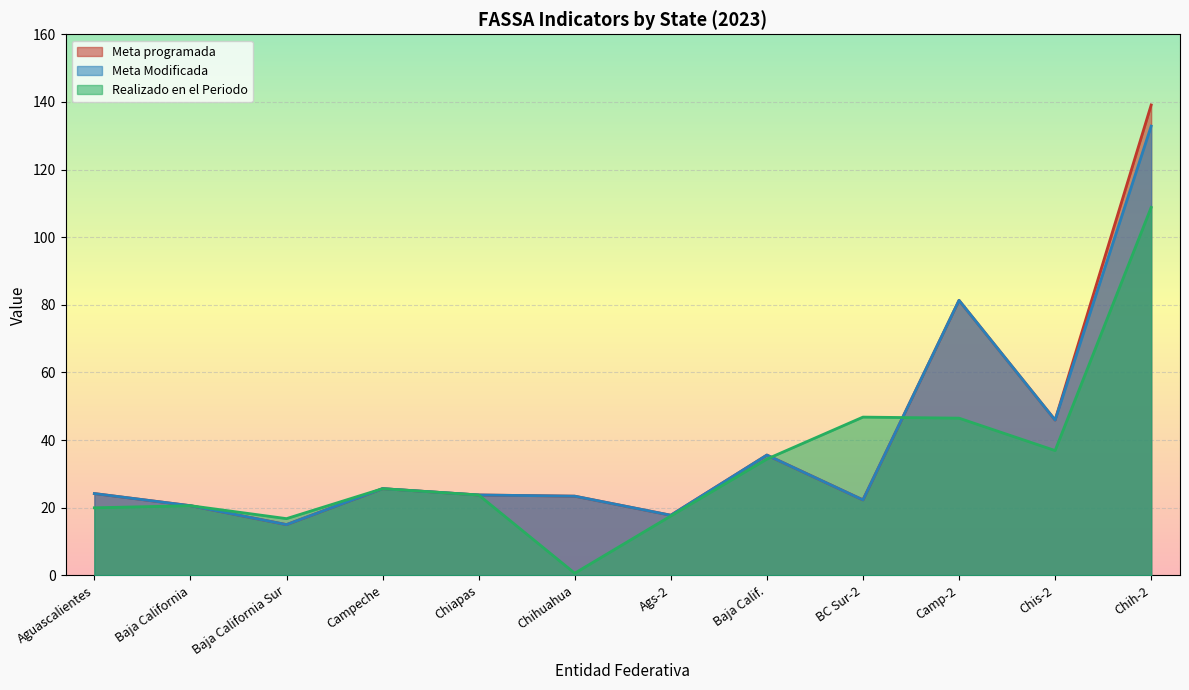

What is the label of the 4th point from the left?

Campeche